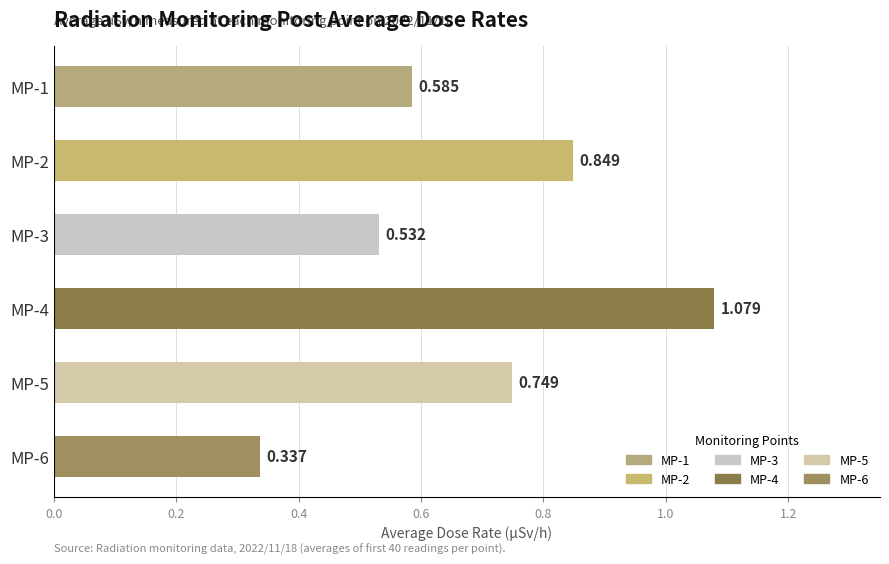

How many bars are there in total?

6